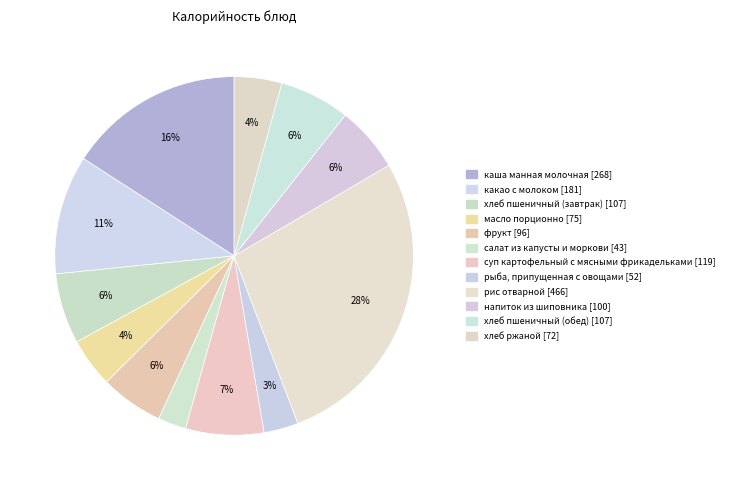

Count the number of slices in the pie.

12